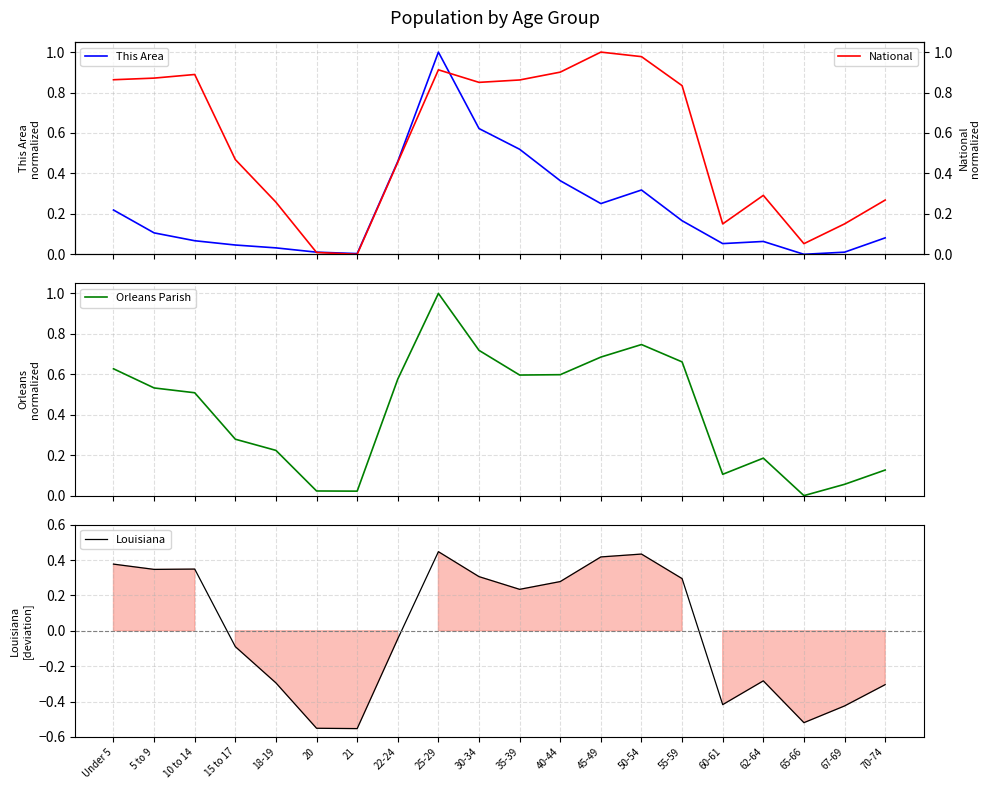

What is the label of the 19th point from the right?

5 to 9